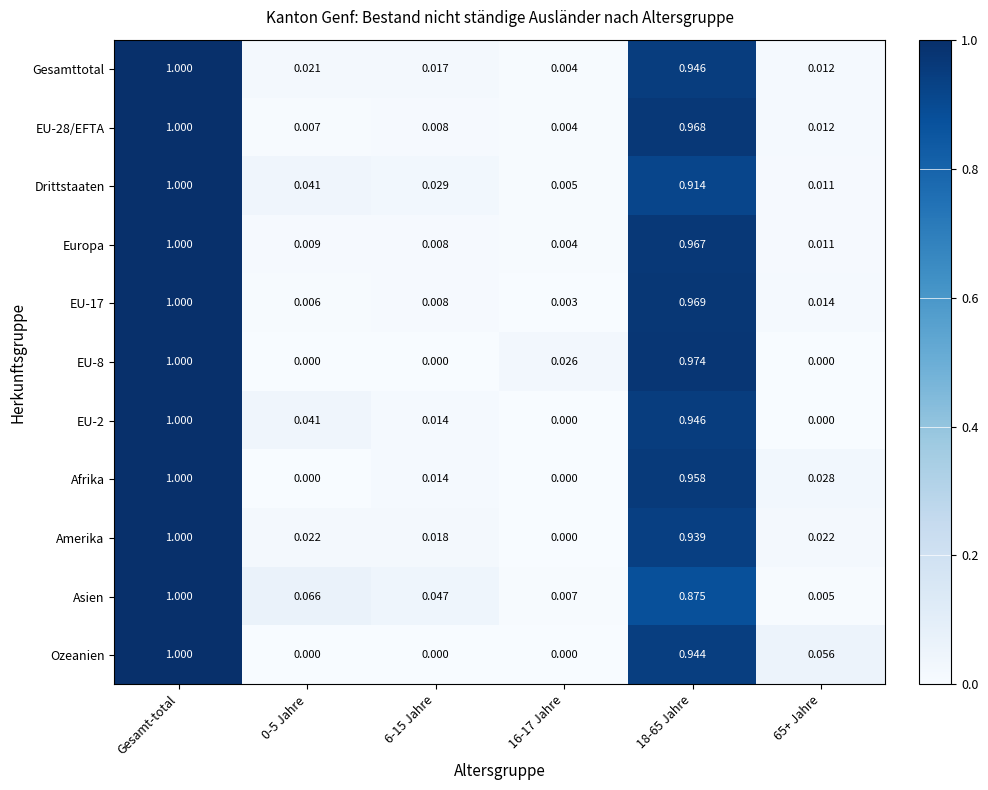

Between 6-15 Jahre and 65+ Jahre, which series saw the biggest shift?

Ozeanien